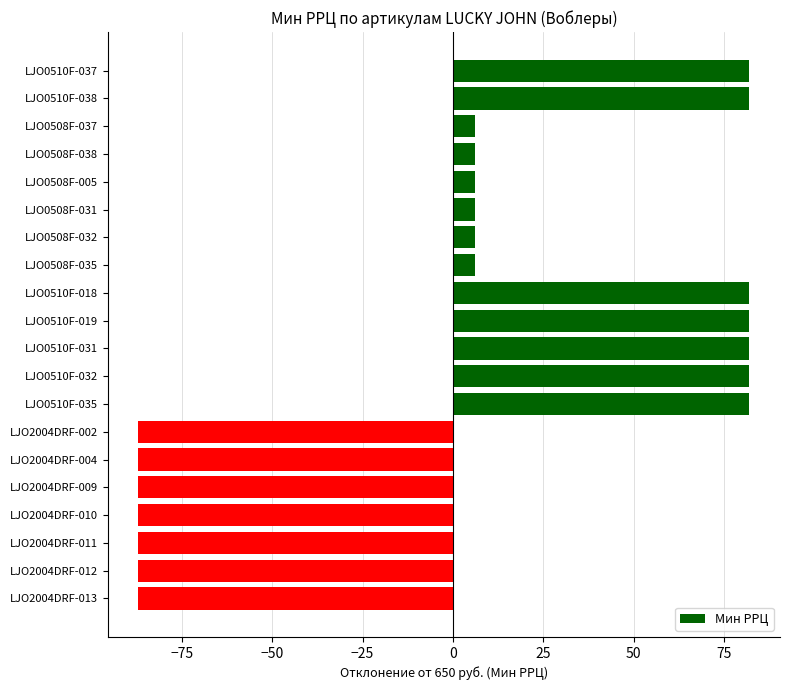

Is it true that the value at LJO2004DRF-002 is -130?

False